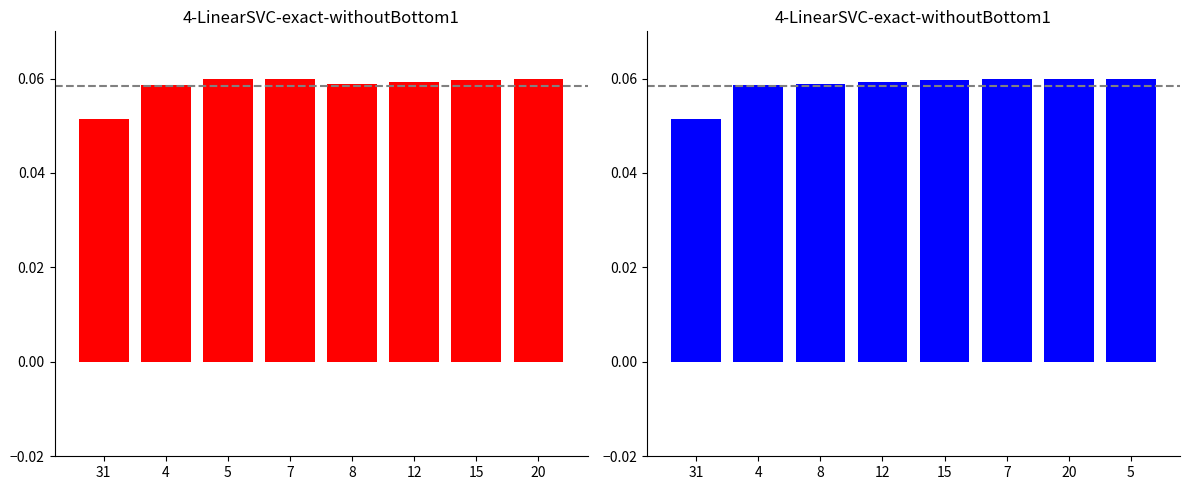

What is the smallest value displayed?

0.1